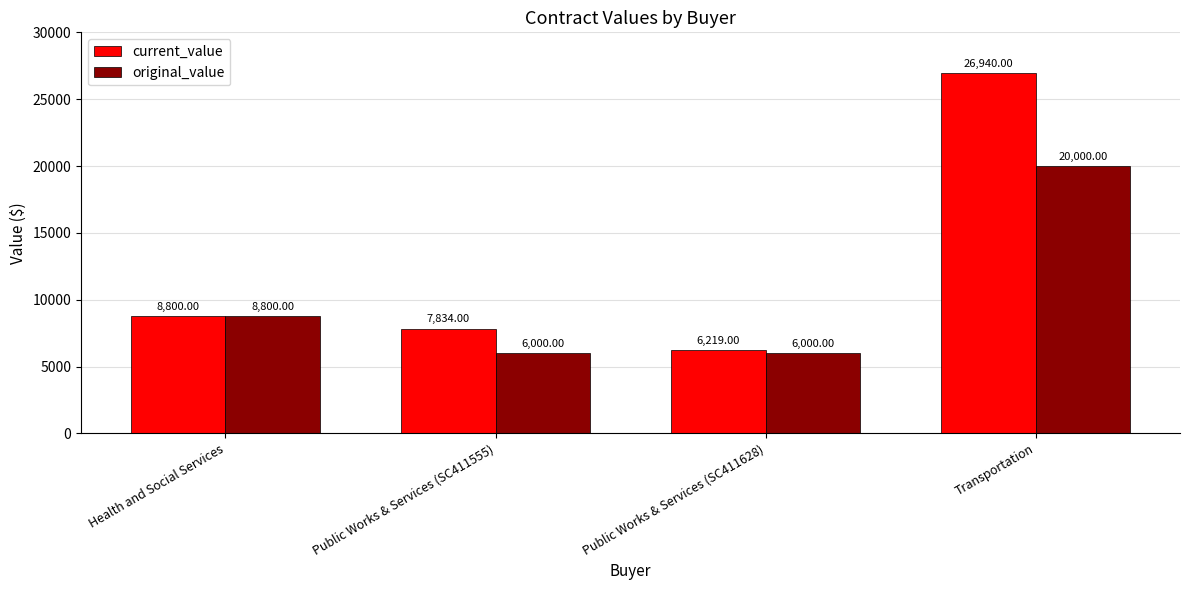

What is the value of the current_value bar at the 4th from the left?

26940